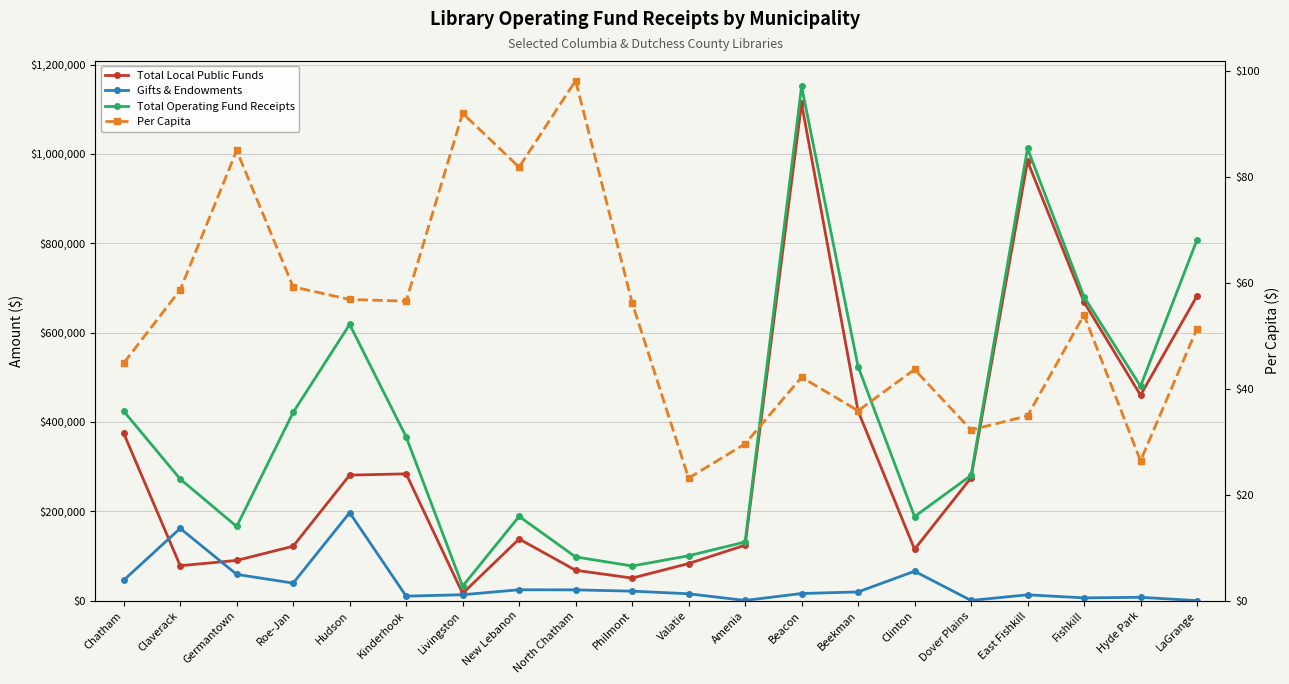

At which category is the sum across all series the highest?

Beacon